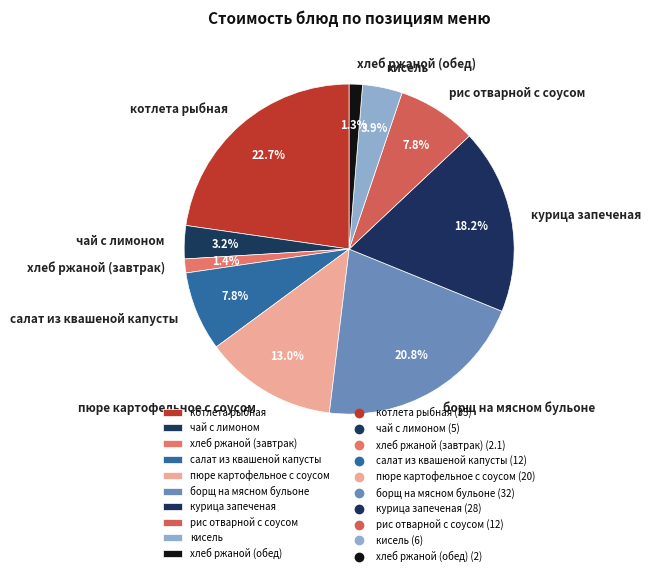

What percentage is the рис отварной с соусом slice, to the nearest percent?

8%